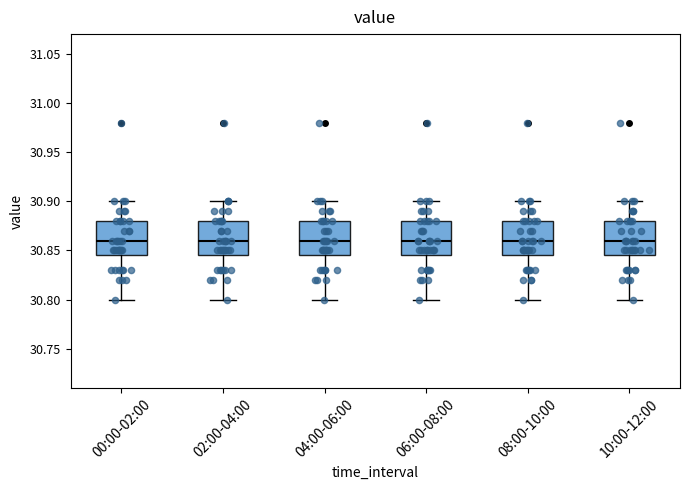

Reading left to right, read every box against the y-axis: the position of its median line, the range the box covers, and the ends of its whiskers. The values are not printed on the chart, so give them approximately, as read against the axis.

00:00-02:00: median 30.860, box 30.845 to 30.880, whiskers 30.800 to 30.900
02:00-04:00: median 30.860, box 30.845 to 30.880, whiskers 30.800 to 30.900
04:00-06:00: median 30.860, box 30.845 to 30.880, whiskers 30.800 to 30.900
06:00-08:00: median 30.860, box 30.845 to 30.880, whiskers 30.800 to 30.900
08:00-10:00: median 30.860, box 30.845 to 30.880, whiskers 30.800 to 30.900
10:00-12:00: median 30.860, box 30.845 to 30.880, whiskers 30.800 to 30.900